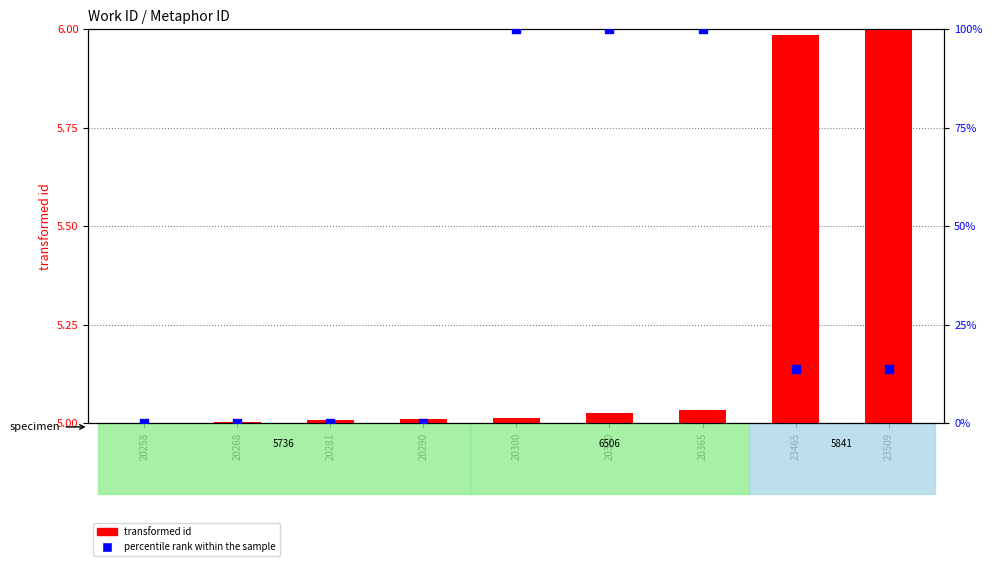

Which series reaches the minimum Y coordinate?

percentile rank within the sample